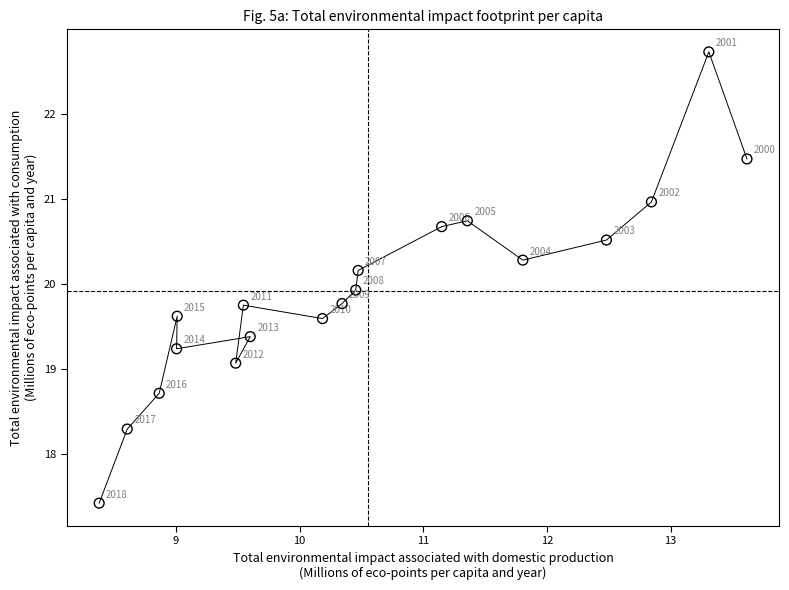

What is the range of Y values (max minus min)?

5.3